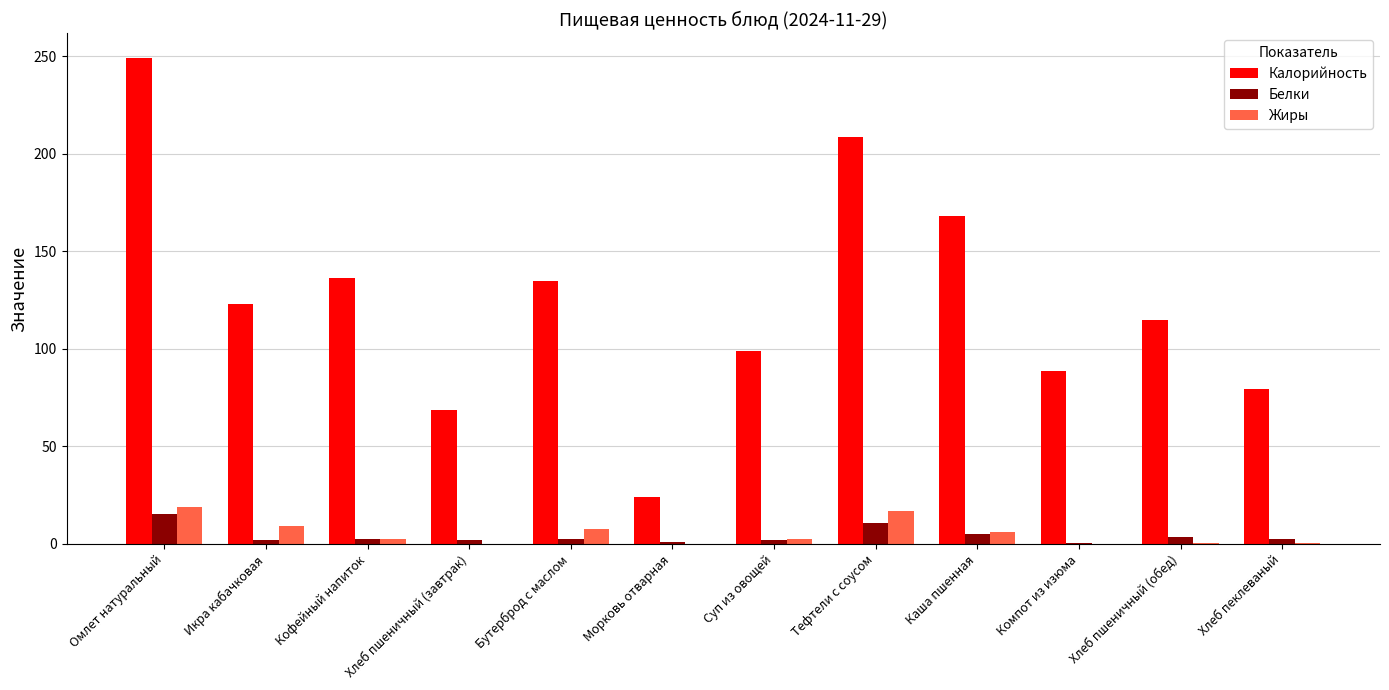

At which category is the sum across all series the highest?

Омлет натуральный